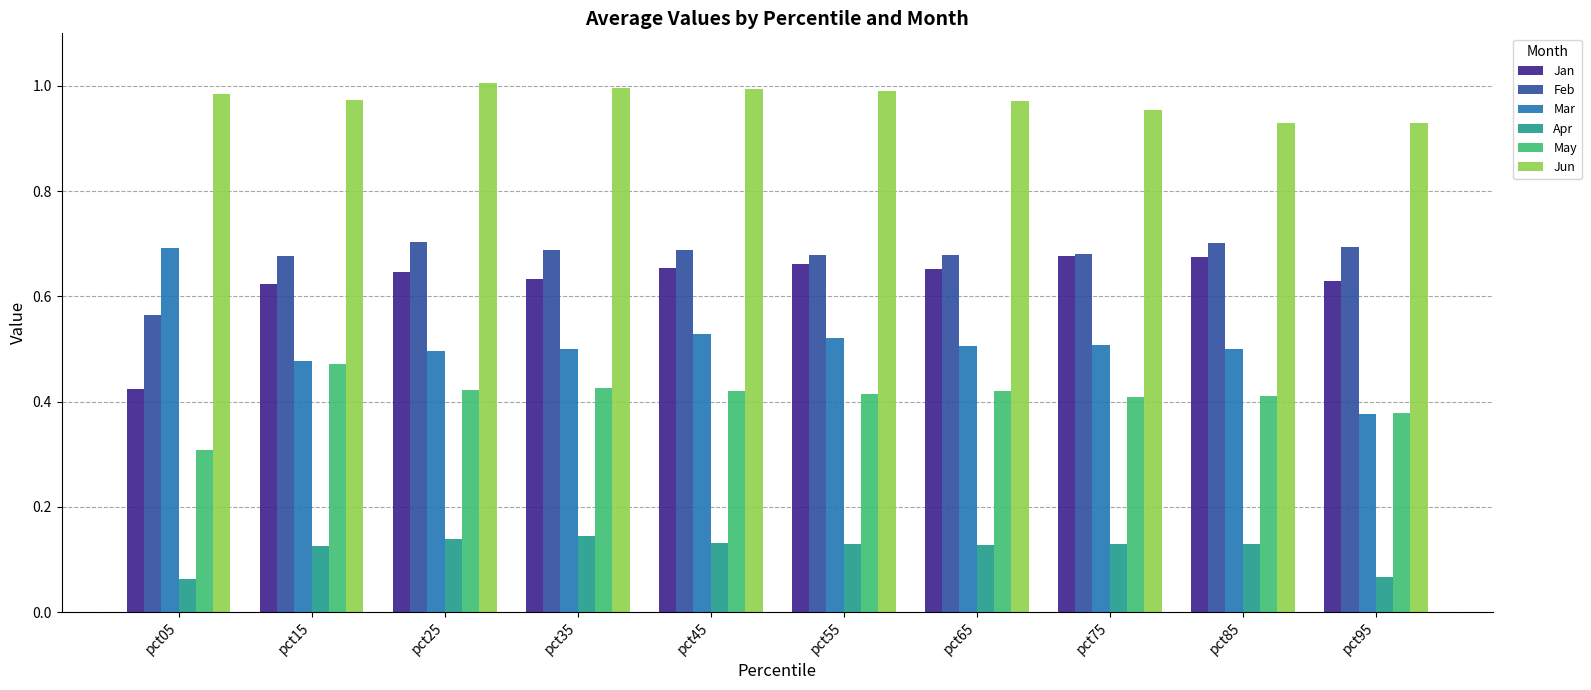

Which series changed the most between pct45 and pct85?

Jun